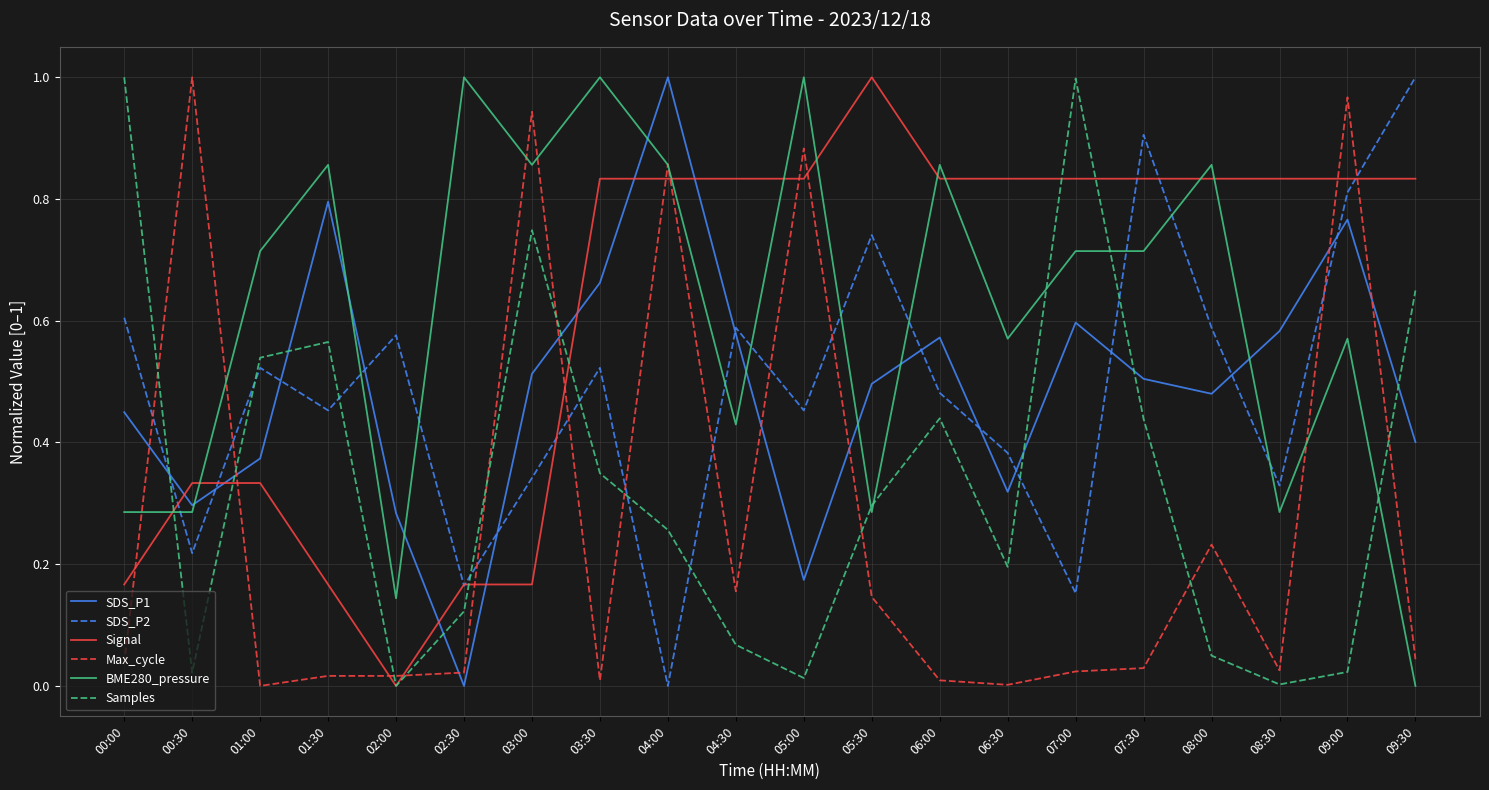

How many SDS_P1 values are between 0 and 1?

20